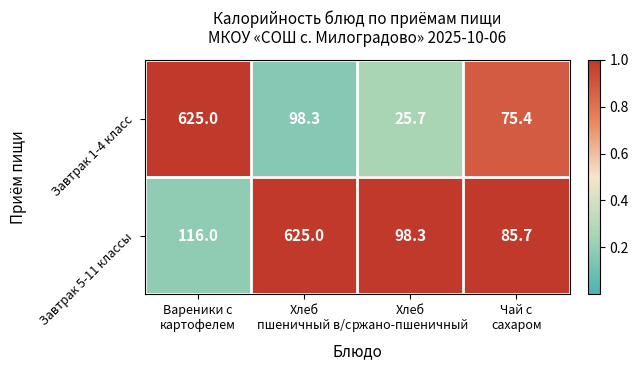

What is the maximum value for Завтрак 5-11 классы?

625.0